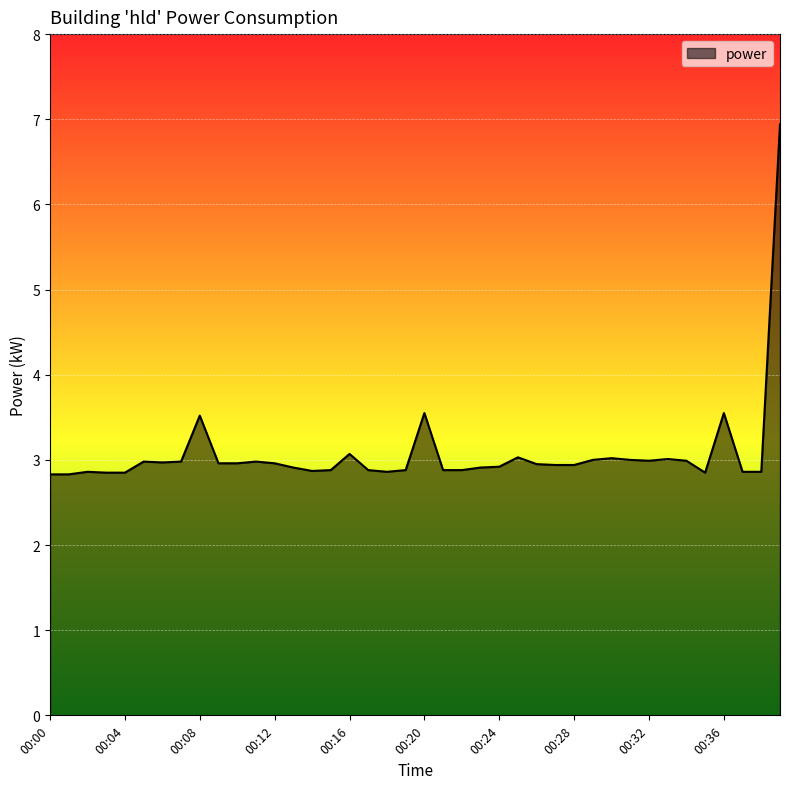

What is the difference between the maximum and minimum values?

4.1